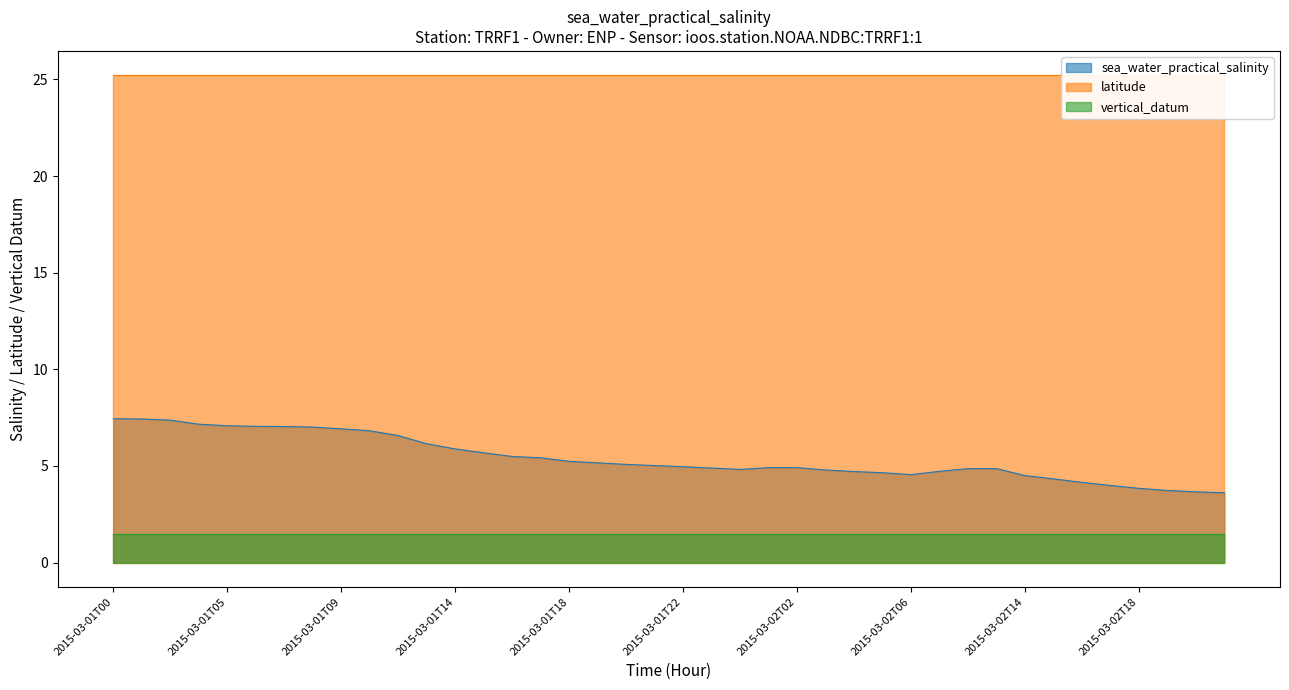

Which series has the widest spread of values?

sea_water_practical_salinity